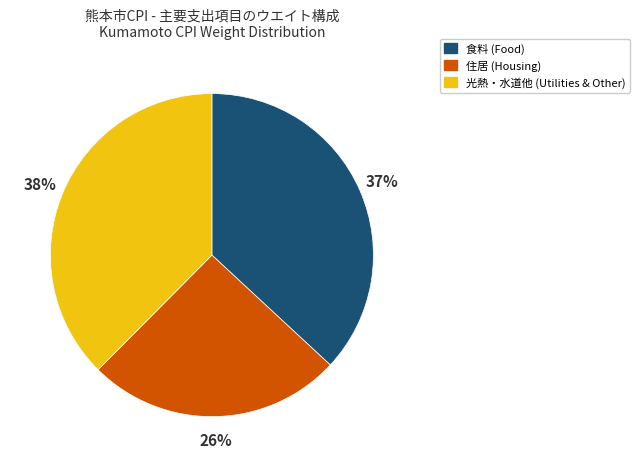

To the nearest percent, what is the average slice percentage?

33%